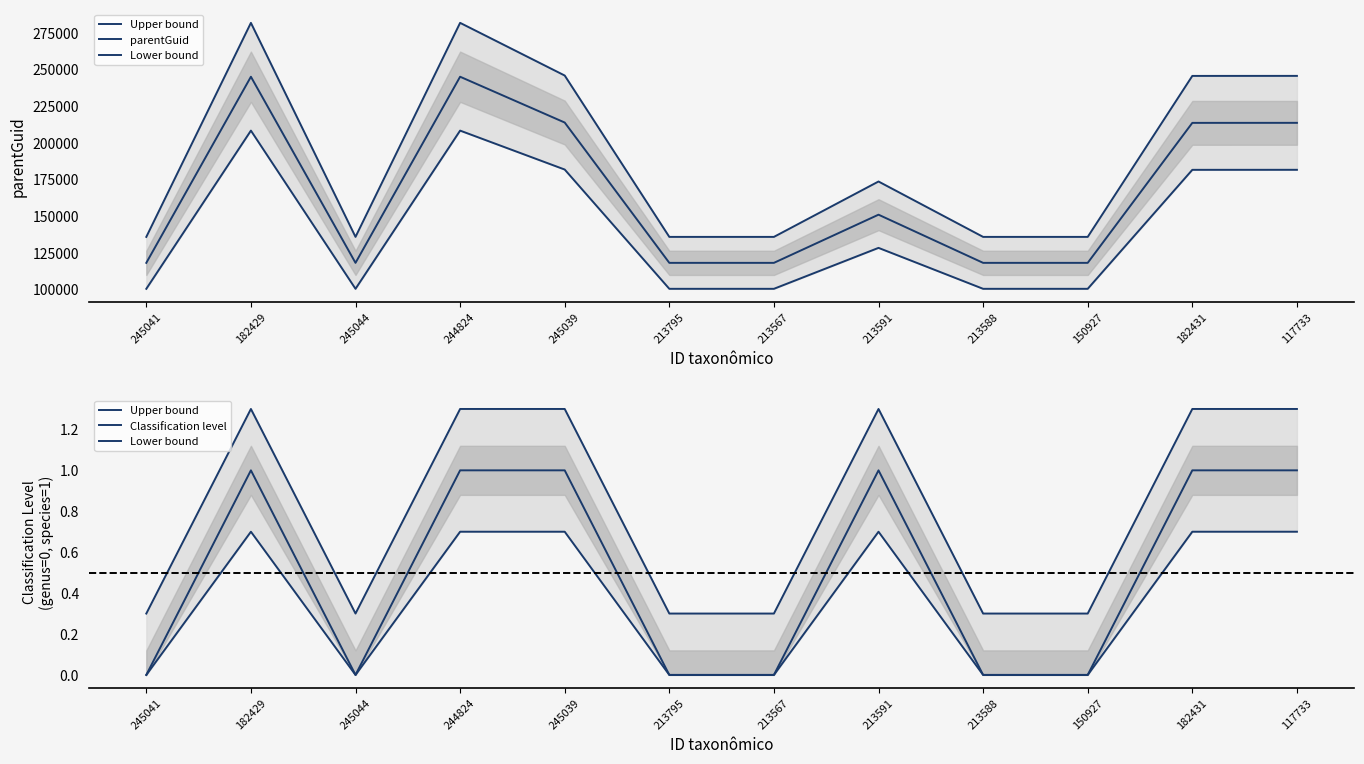

True or false: Upper bound has more than 2 interior local peaks.

False